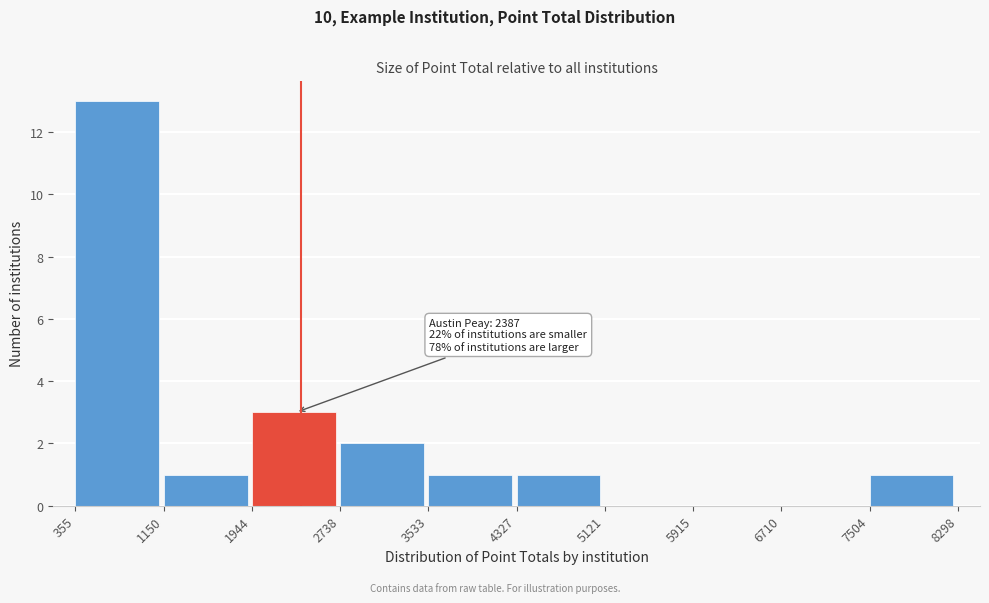

Over which range of the x-axis is the bar tallest?

355 to 1150